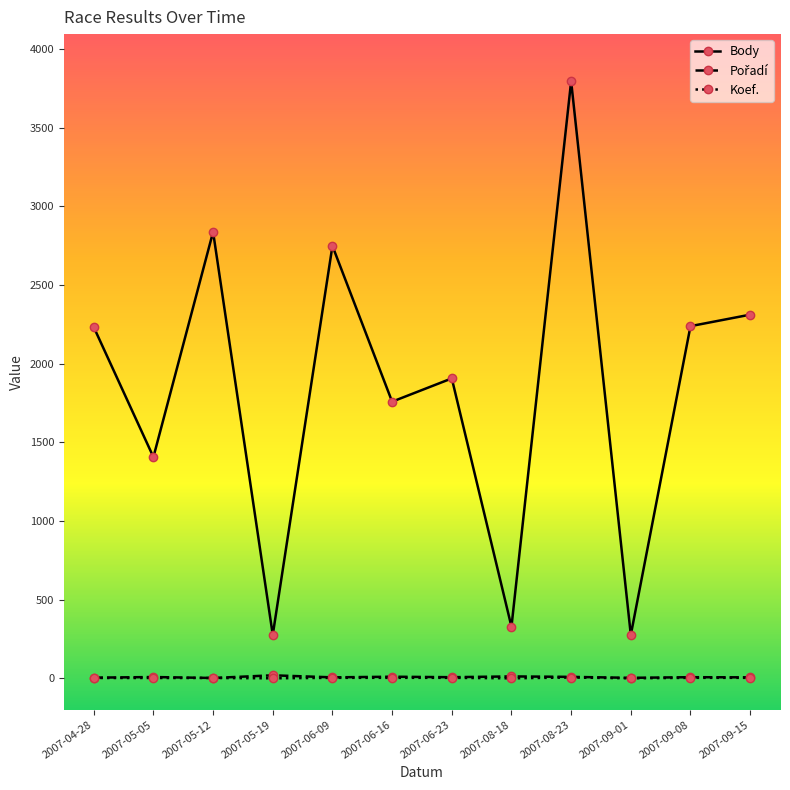

True or false: Koef. has a value of 3 at 2007-05-05.

True